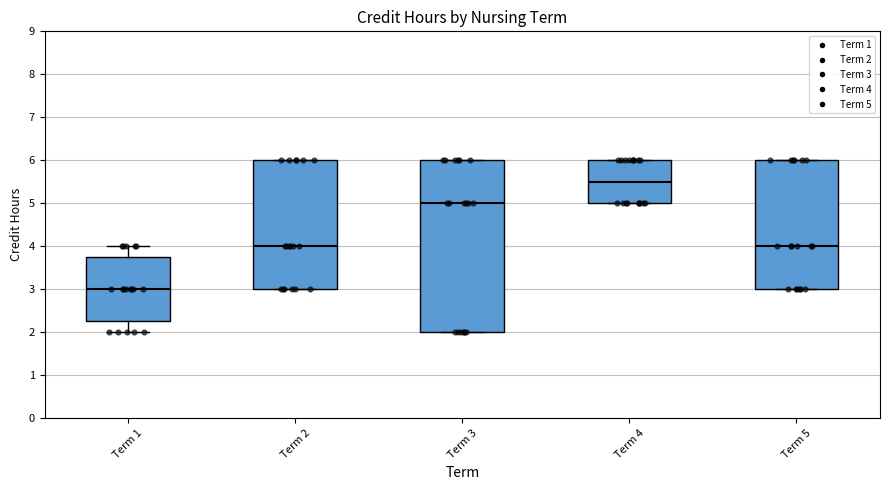

Reading left to right, read every box against the y-axis: the position of its median line, the range the box covers, and the ends of its whiskers. The values are not printed on the chart, so give them approximately, as read against the axis.

Term 1: median 3.0, box 2.3 to 3.8, whiskers 2.0 to 4.0
Term 2: median 4.0, box 3.0 to 6.0, whiskers 3.0 to 6.0
Term 3: median 5.0, box 2.0 to 6.0, whiskers 2.0 to 6.0
Term 4: median 5.5, box 5.0 to 6.0, whiskers 5.0 to 6.0
Term 5: median 4.0, box 3.0 to 6.0, whiskers 3.0 to 6.0